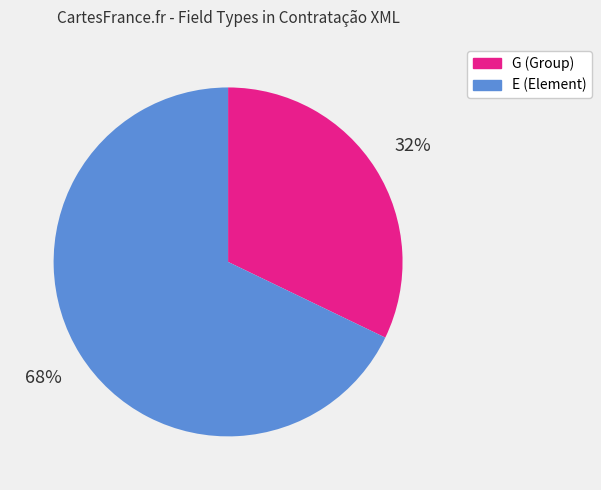

Does G account for over 50% of the chart?

No